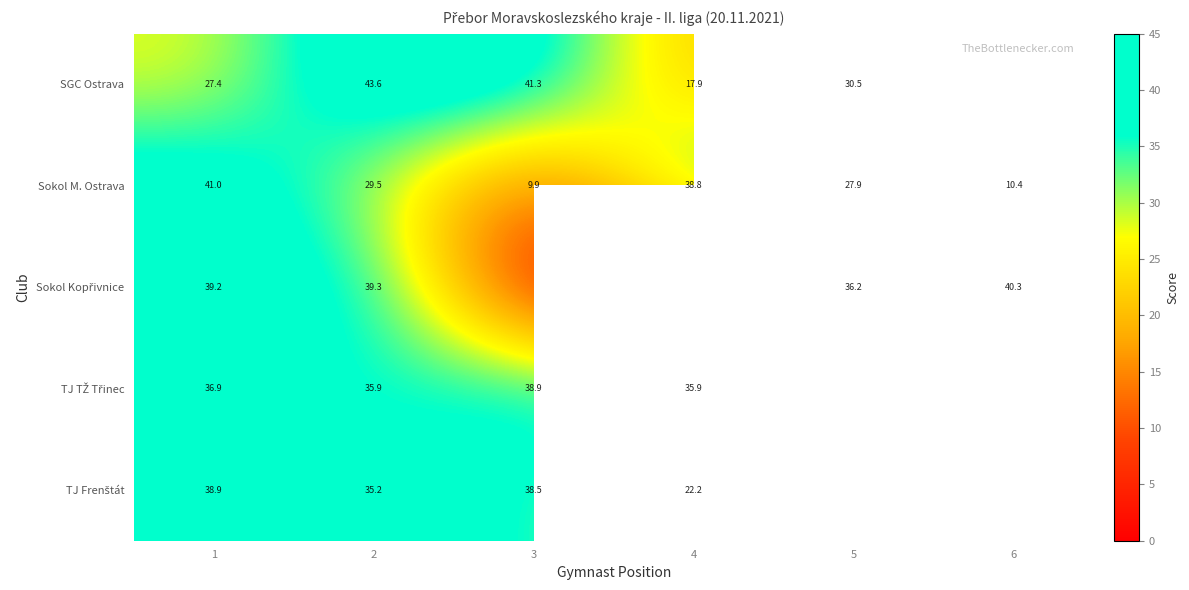

True or false: Sokol M. Ostrava has a value of 38.8 at 4.

True